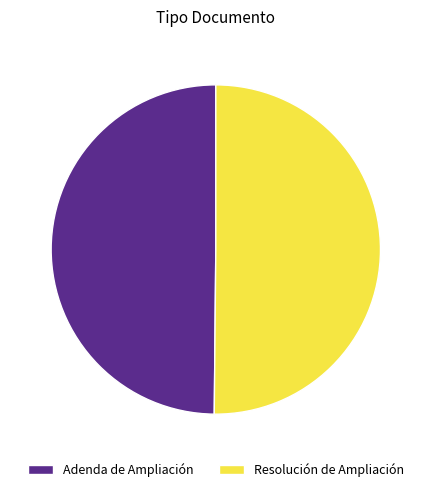

The Resolución de Ampliación slice represents 50% of the pie. True or false?

True